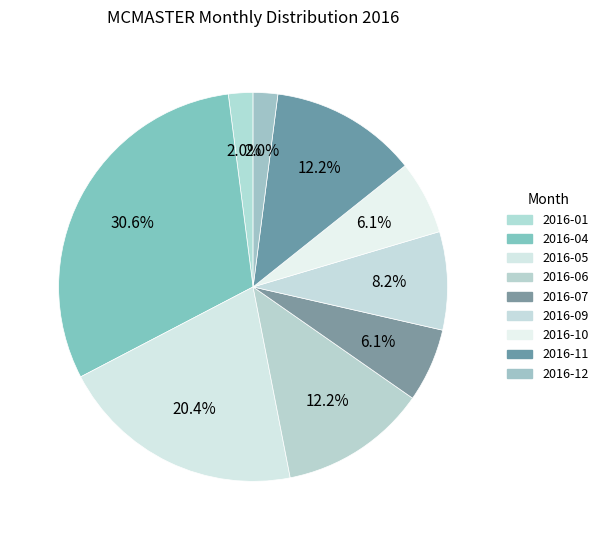

Count the number of slices in the pie.

9